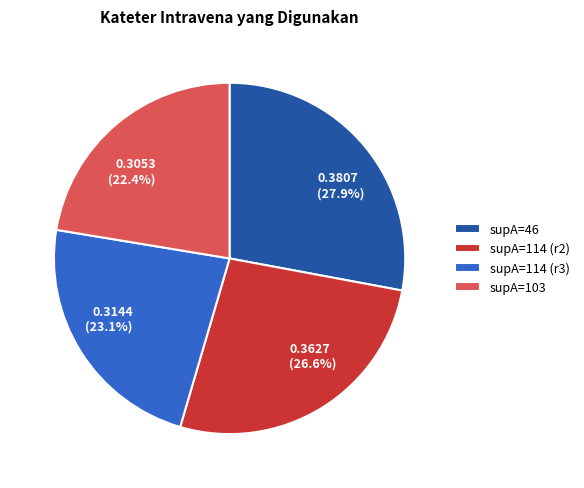

Which has a higher value, supA=46 or supA=103?

supA=46